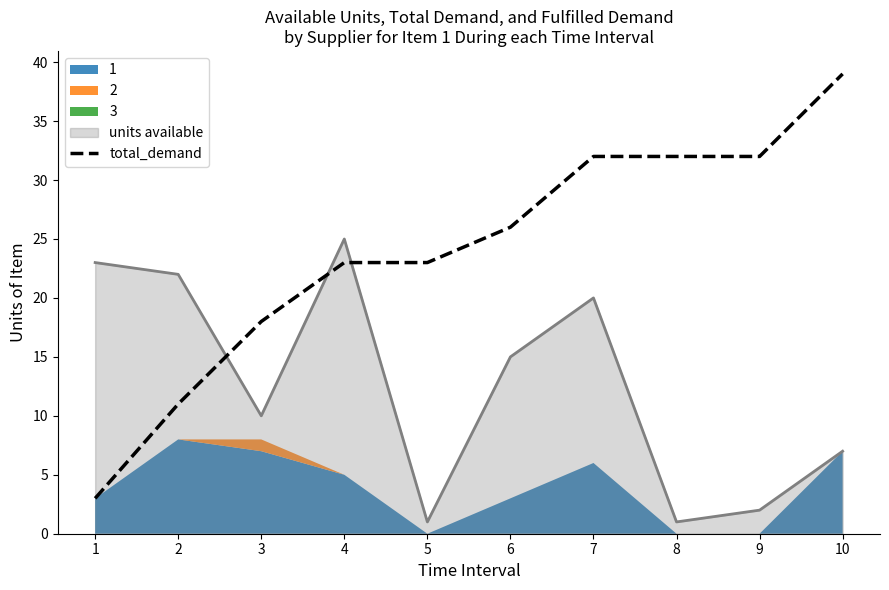

What is the difference between the values at 5 and 7?

9